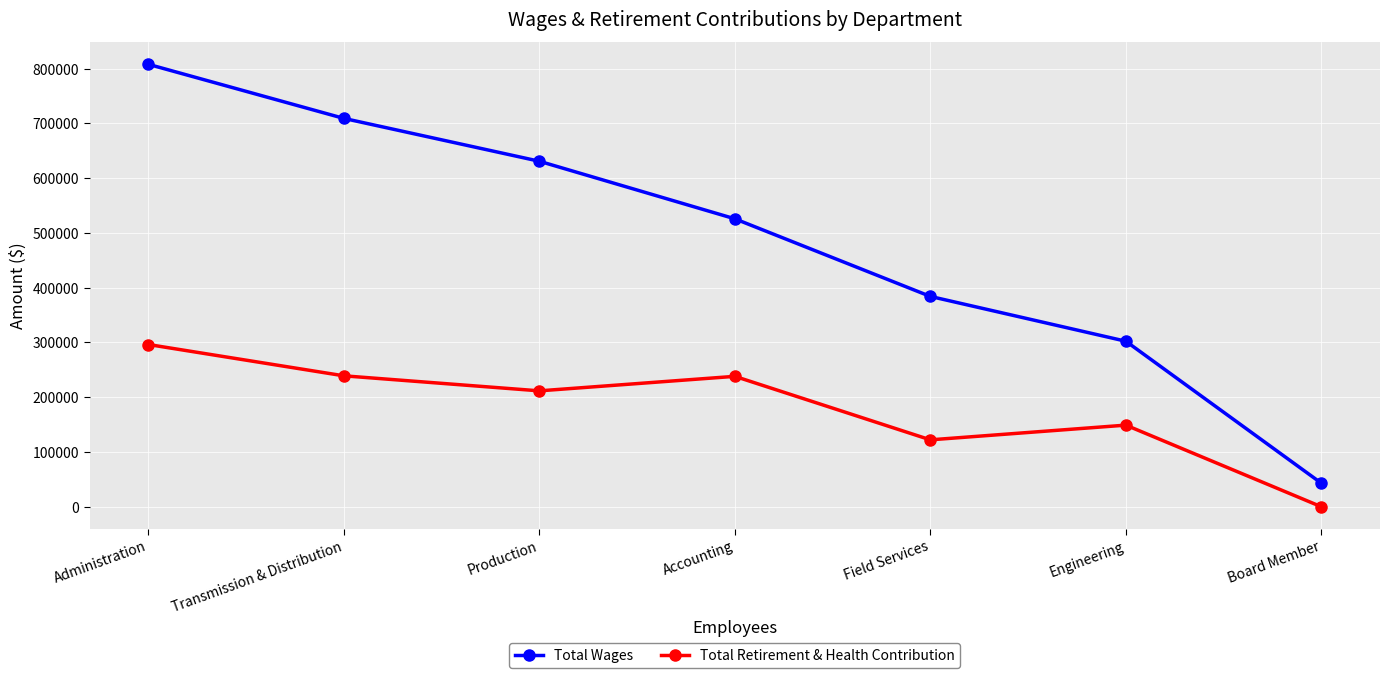

What is the average value of the Total Wages series?

486109